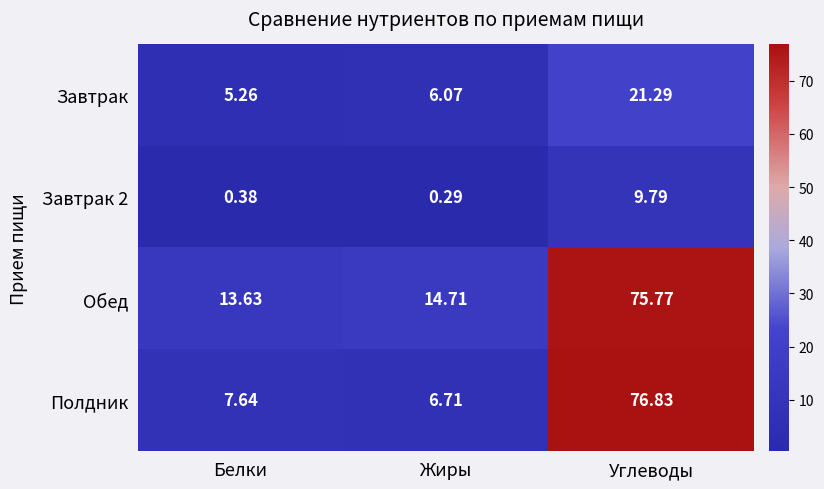

At which category is the sum across all series the highest?

Углеводы